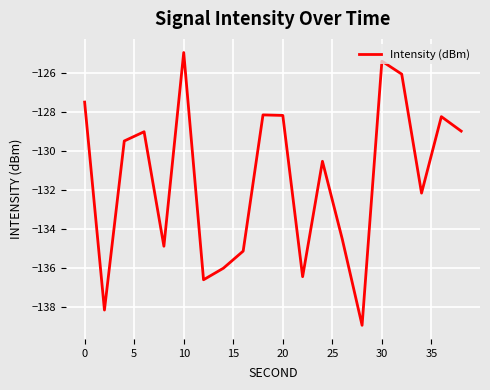

What is the maximum value shown in the chart?

-124.9